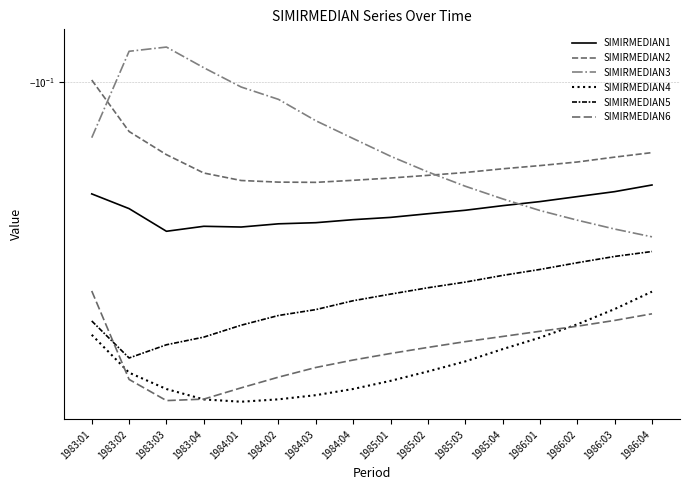

Reading right to left, list all the values displayed in this chart.

SIMIRMEDIAN1: 1986:04=-0.2	1986:03=-0.2	1986:02=-0.2	1986:01=-0.2	1985:04=-0.2	1985:03=-0.2	1985:02=-0.2	1985:01=-0.2	1984:04=-0.2	1984:03=-0.2	1984:02=-0.2	1984:01=-0.3	1983:04=-0.3	1983:03=-0.3	1983:02=-0.2	1983:01=-0.2
SIMIRMEDIAN2: 1986:04=-0.2	1986:03=-0.2	1986:02=-0.2	1986:01=-0.2	1985:04=-0.2	1985:03=-0.2	1985:02=-0.2	1985:01=-0.2	1984:04=-0.2	1984:03=-0.2	1984:02=-0.2	1984:01=-0.2	1983:04=-0.2	1983:03=-0.2	1983:02=-0.1	1983:01=-0.1
SIMIRMEDIAN3: 1986:04=-0.3	1986:03=-0.3	1986:02=-0.2	1986:01=-0.2	1985:04=-0.2	1985:03=-0.2	1985:02=-0.2	1985:01=-0.2	1984:04=-0.1	1984:03=-0.1	1984:02=-0.1	1984:01=-0.1	1983:04=-0.1	1983:03=-0.1	1983:02=-0.1	1983:01=-0.1
SIMIRMEDIAN4: 1986:04=-0.4	1986:03=-0.4	1986:02=-0.5	1986:01=-0.5	1985:04=-0.5	1985:03=-0.6	1985:02=-0.6	1985:01=-0.7	1984:04=-0.7	1984:03=-0.7	1984:02=-0.8	1984:01=-0.8	1983:04=-0.8	1983:03=-0.7	1983:02=-0.6	1983:01=-0.5
SIMIRMEDIAN5: 1986:04=-0.3	1986:03=-0.3	1986:02=-0.3	1986:01=-0.3	1985:04=-0.3	1985:03=-0.4	1985:02=-0.4	1985:01=-0.4	1984:04=-0.4	1984:03=-0.4	1984:02=-0.4	1984:01=-0.5	1983:04=-0.5	1983:03=-0.5	1983:02=-0.6	1983:01=-0.5
SIMIRMEDIAN6: 1986:04=-0.4	1986:03=-0.5	1986:02=-0.5	1986:01=-0.5	1985:04=-0.5	1985:03=-0.5	1985:02=-0.5	1985:01=-0.6	1984:04=-0.6	1984:03=-0.6	1984:02=-0.7	1984:01=-0.7	1983:04=-0.8	1983:03=-0.8	1983:02=-0.7	1983:01=-0.4